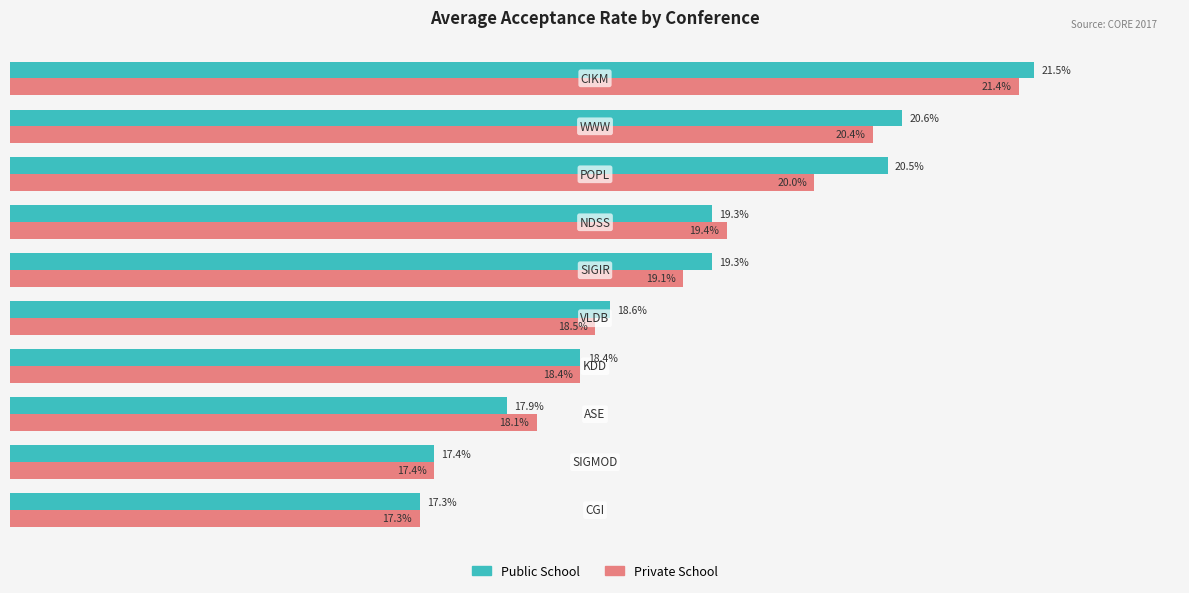

Rank the series by their average value, from highest to lowest.

Public School, Private School